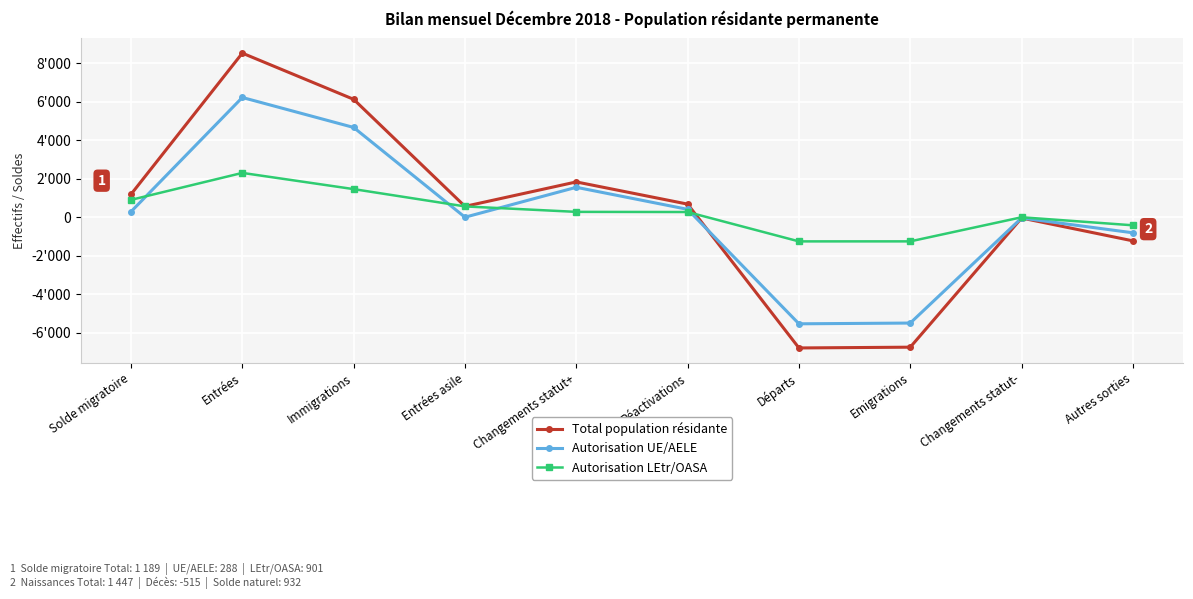

What is the difference between the highest and lowest values at Changements statut-?

39